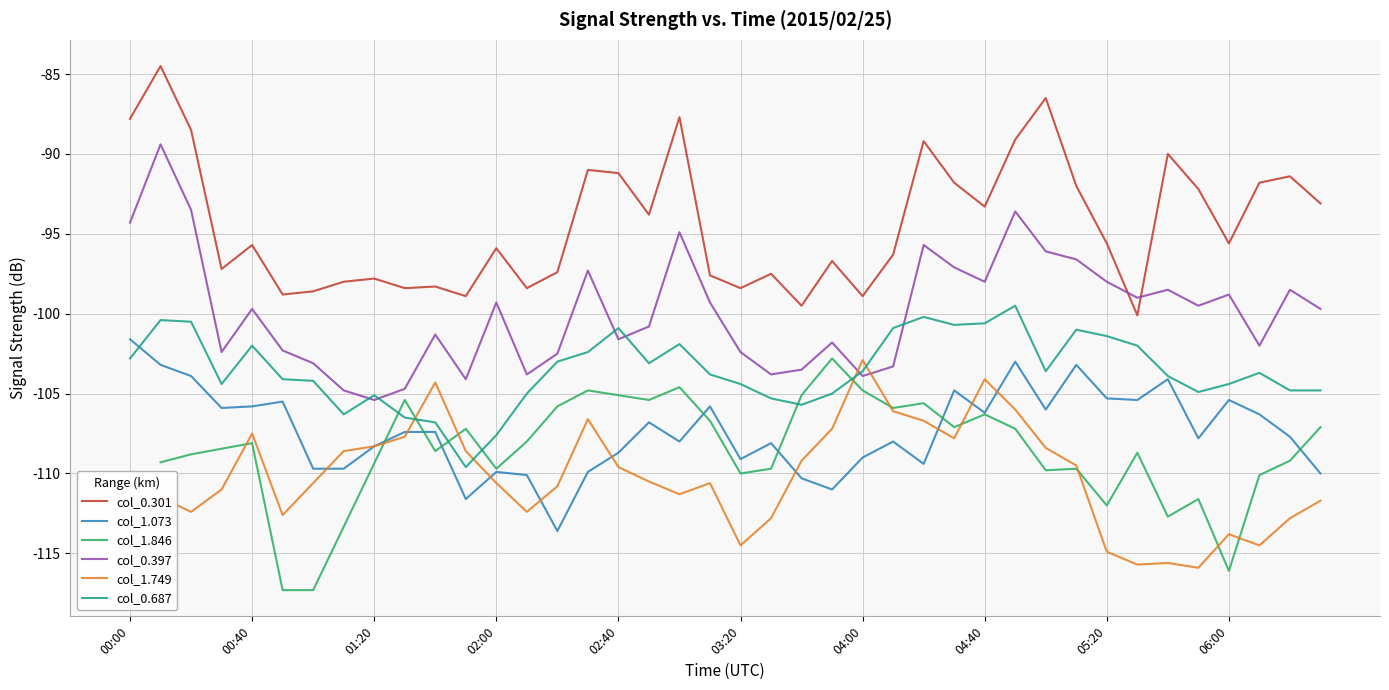

The value of 1.073 at 00:40 is -105.8. True or false?

True